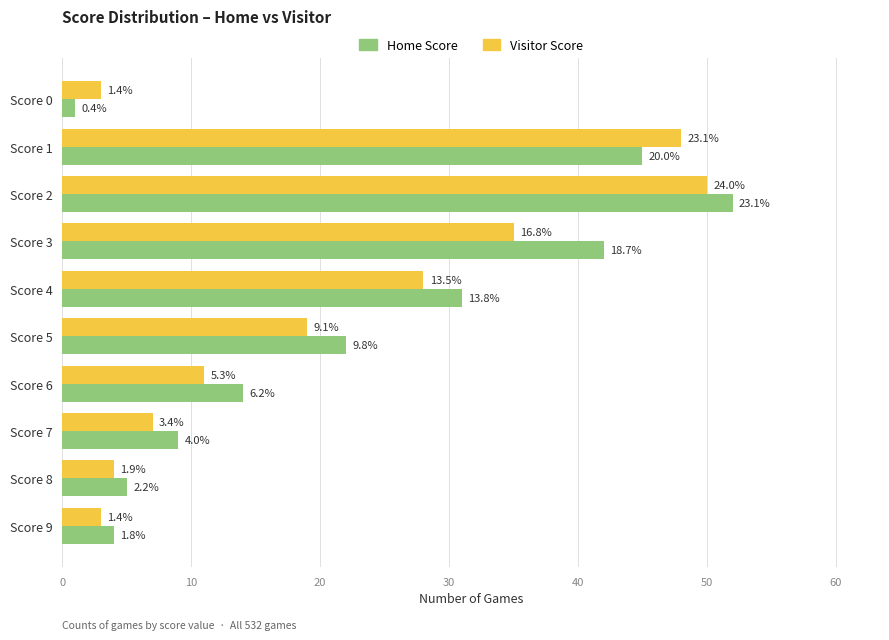

What are all the series names shown in the legend?

Home Score, Visitor Score